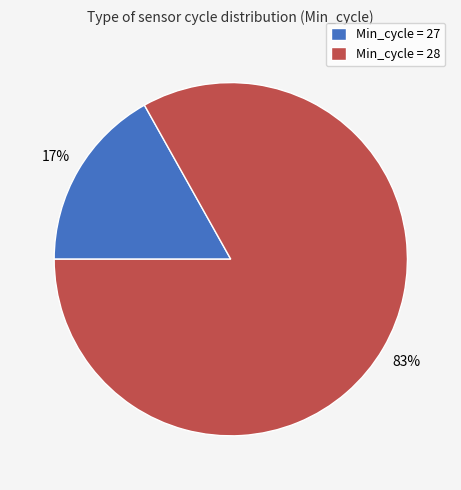

To the nearest percent, what is the average slice percentage?

50%